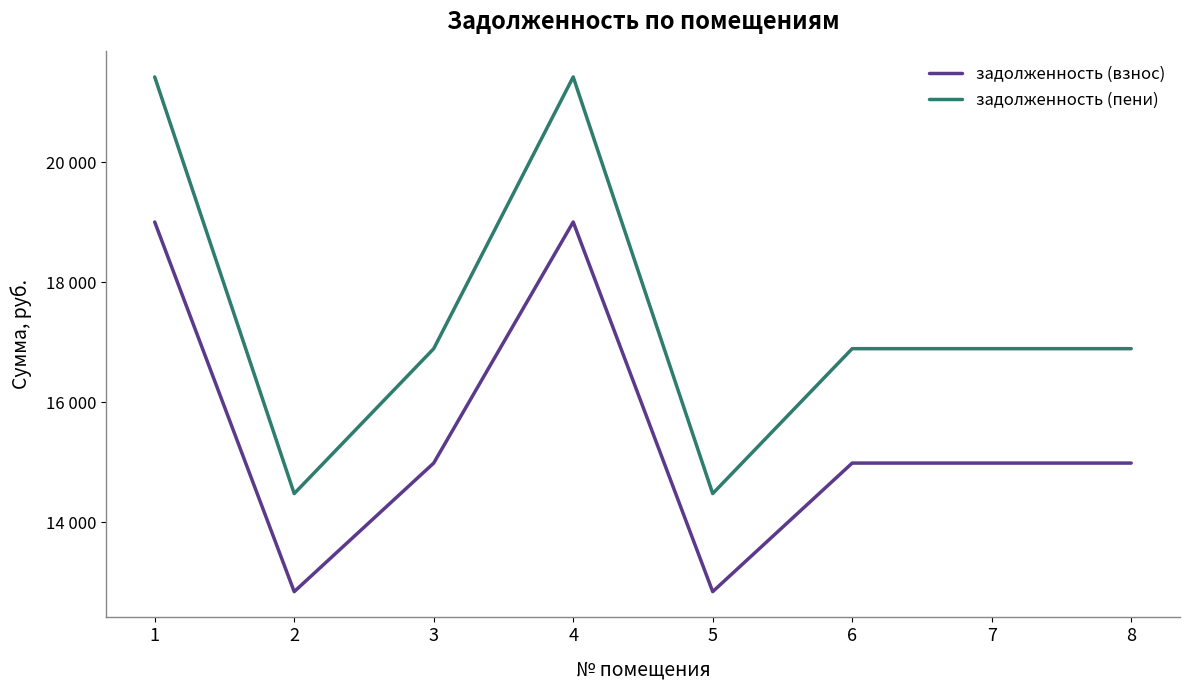

Is it true that задолженность (пени) equals 22471.8 at 6?

False